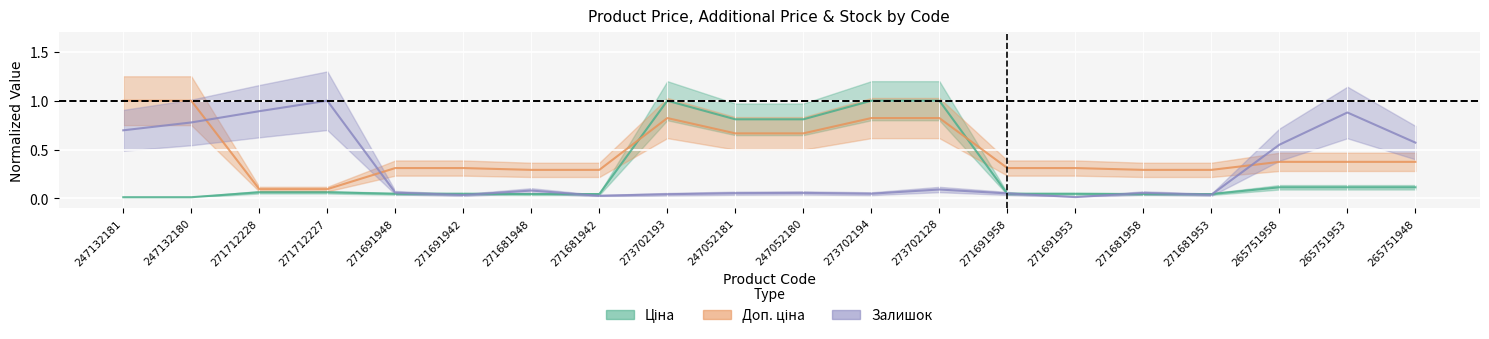

Which series changed the most between 271681953 and 265751958?

Залишок